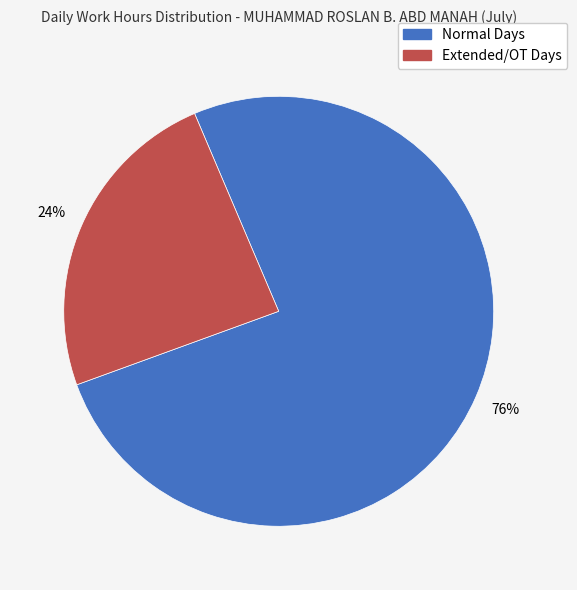

Is there a majority slice in this chart?

Yes